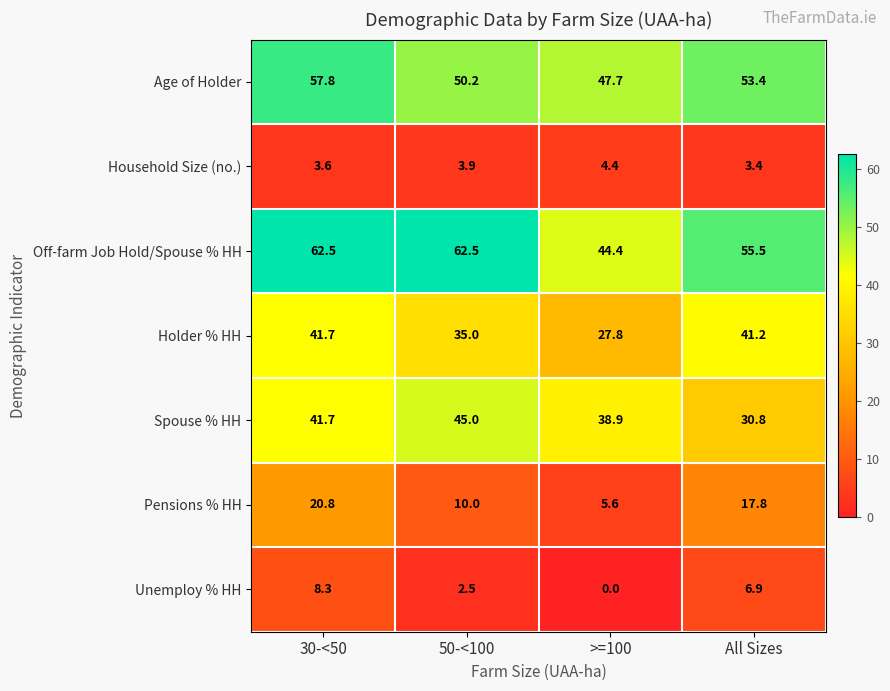

What is the total value across all series at 30-<50?

236.4